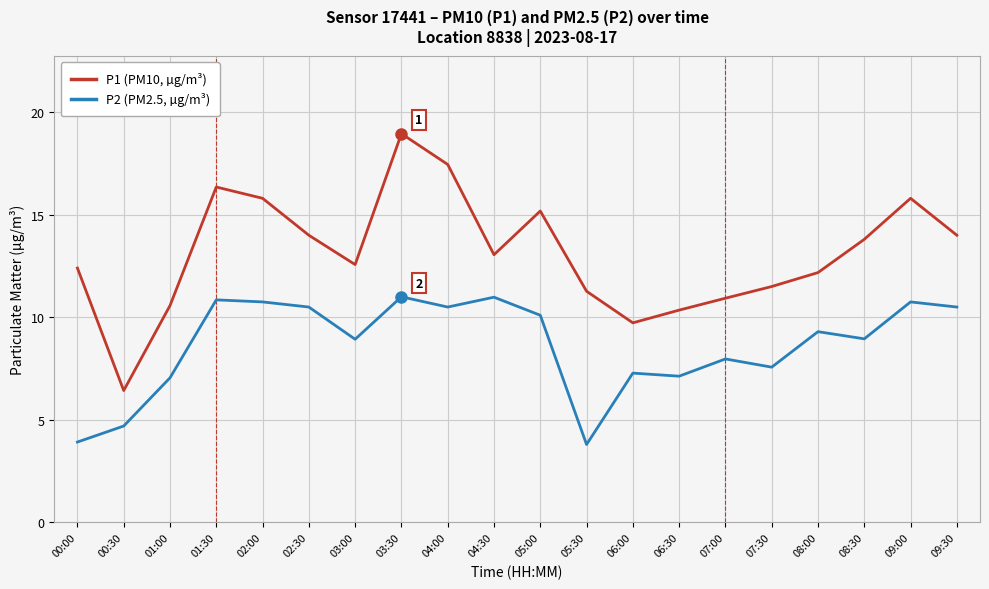

What is the lowest value of the P2 (PM2.5, µg/m³) series?

3.8